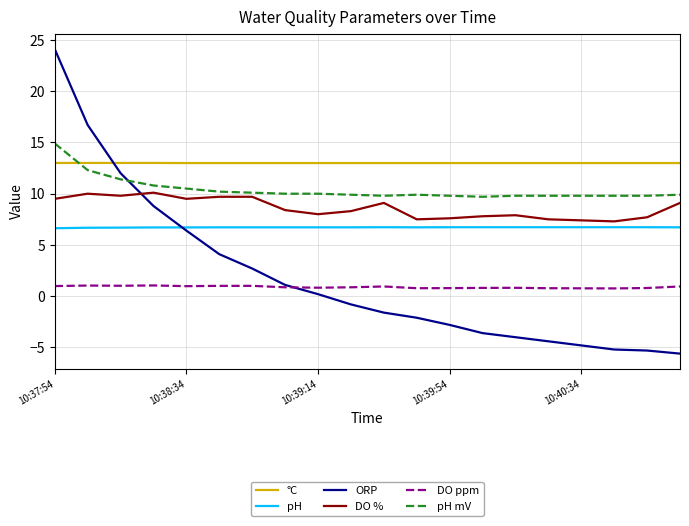

Which series has the largest range (max minus min)?

ORP